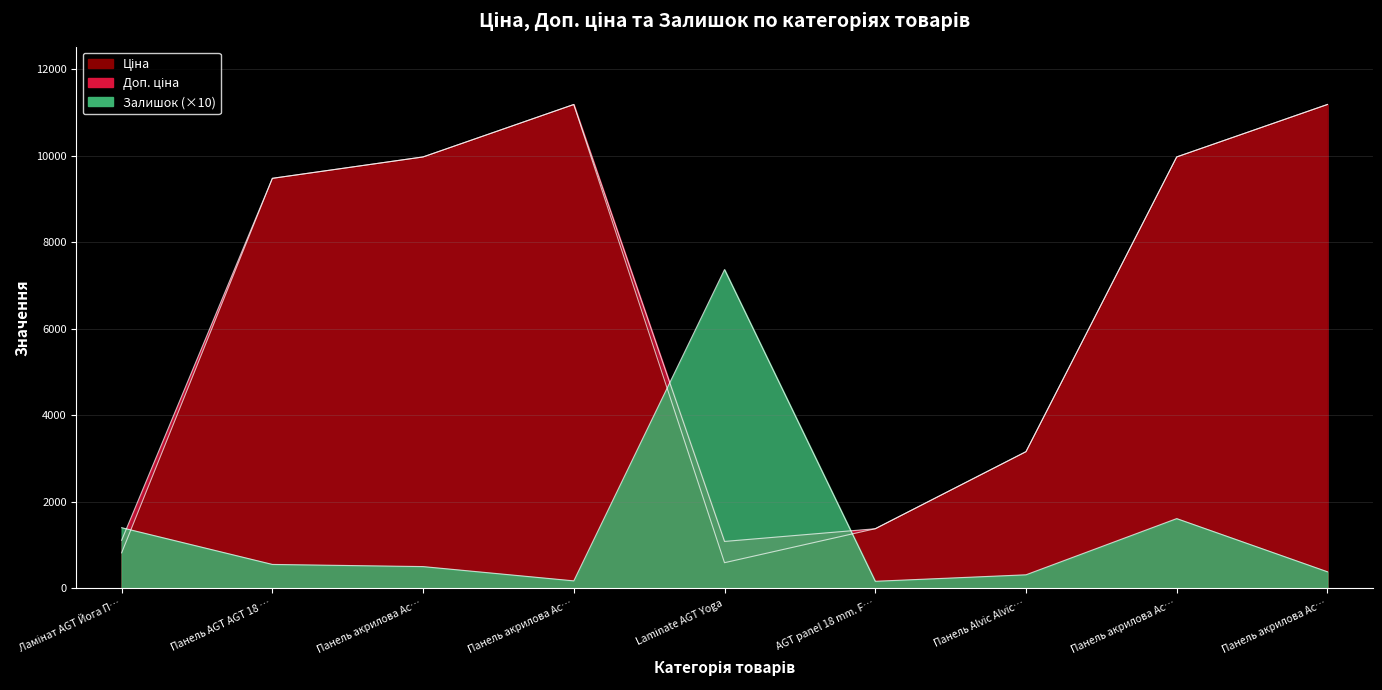

At Laminate AGT Yoga, list the series in order from smallest to largest.

Ціна, Доп. ціна, Залишок